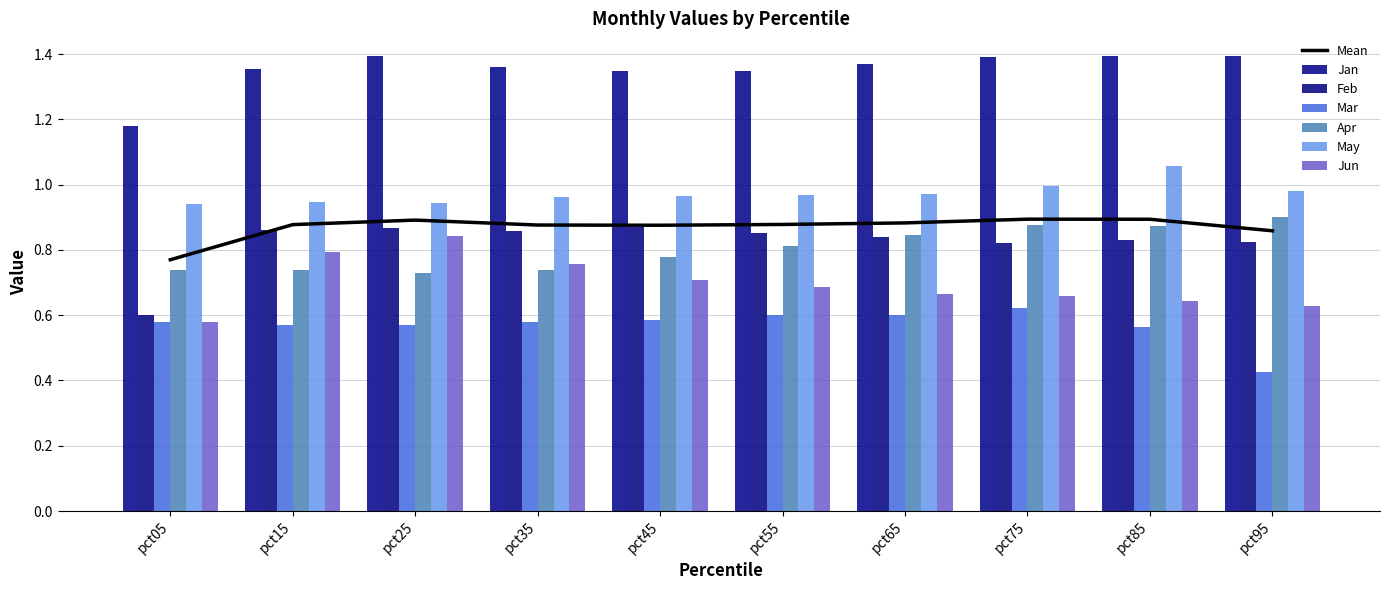

Which category has the highest value across all series?

pct25